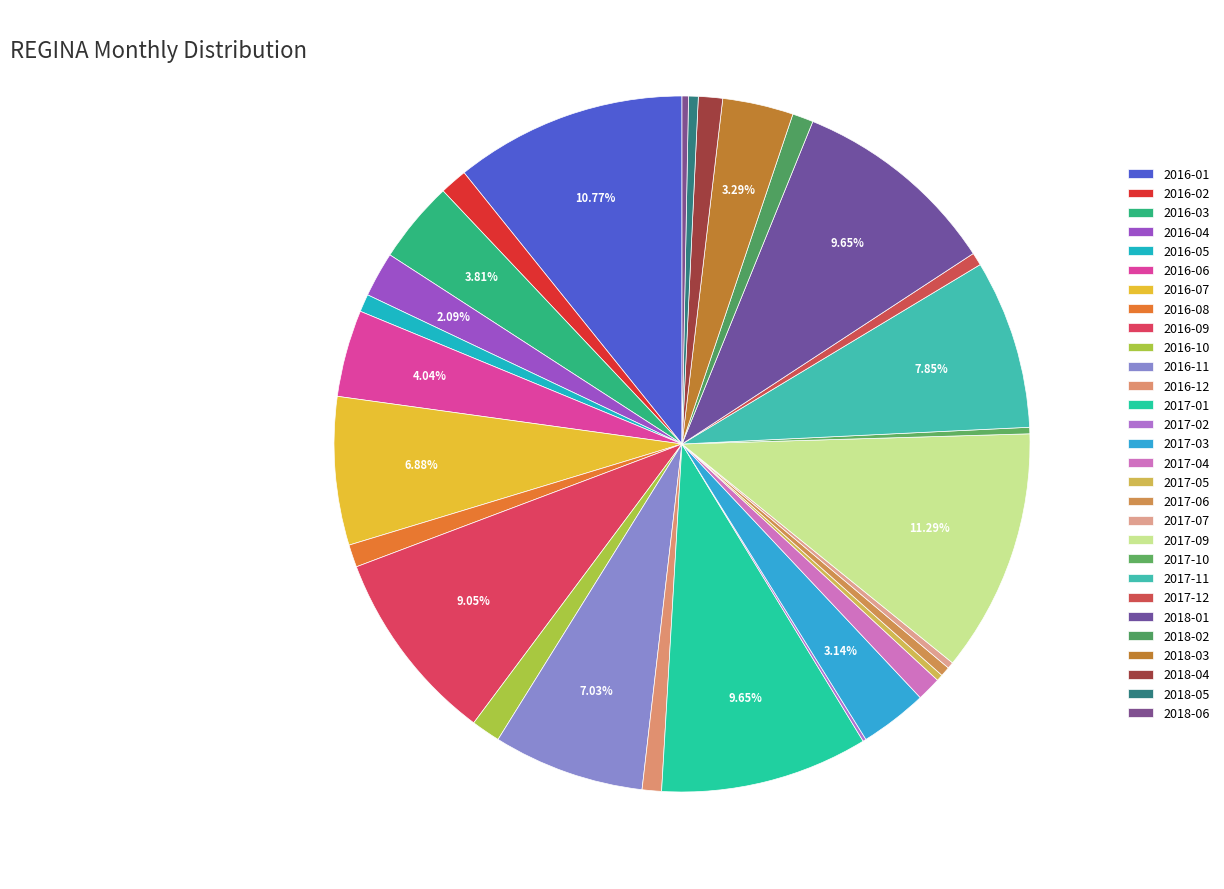

What percentage is NOT represented by 2016-05?

99.2%